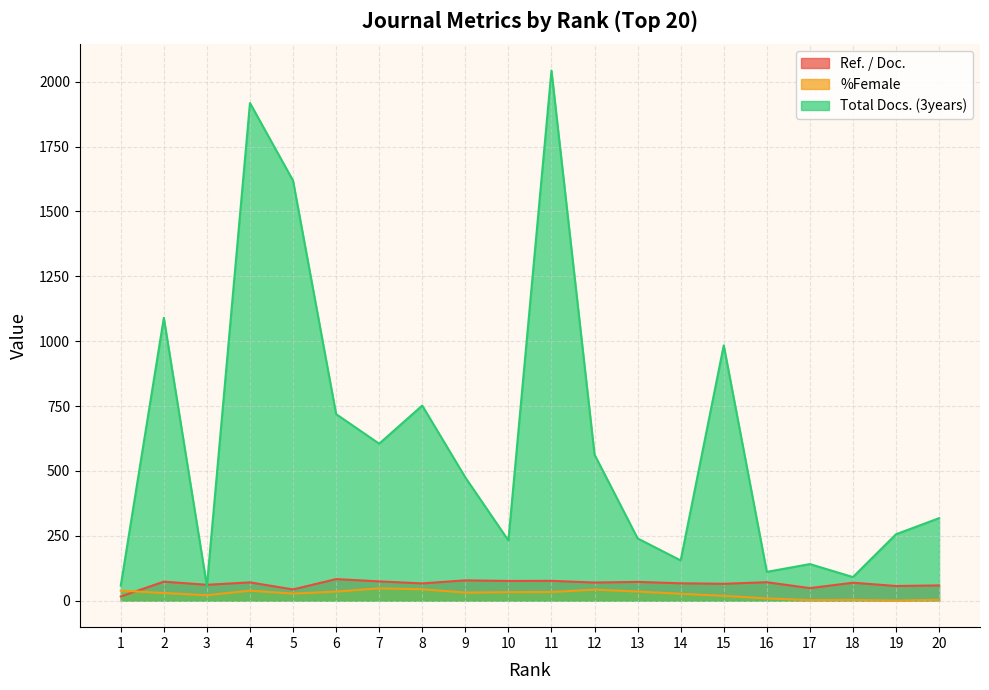

The %Female series shows 44.2 at 11. True or false?

False